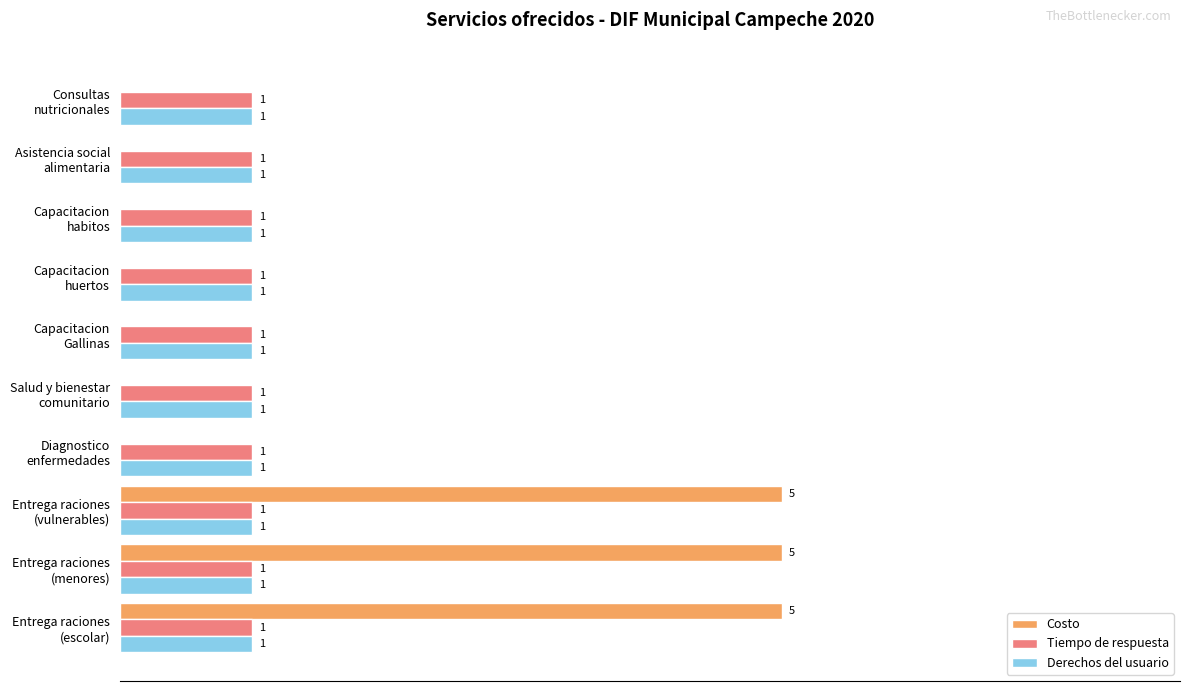

Which series has the largest total across all categories?

Costo